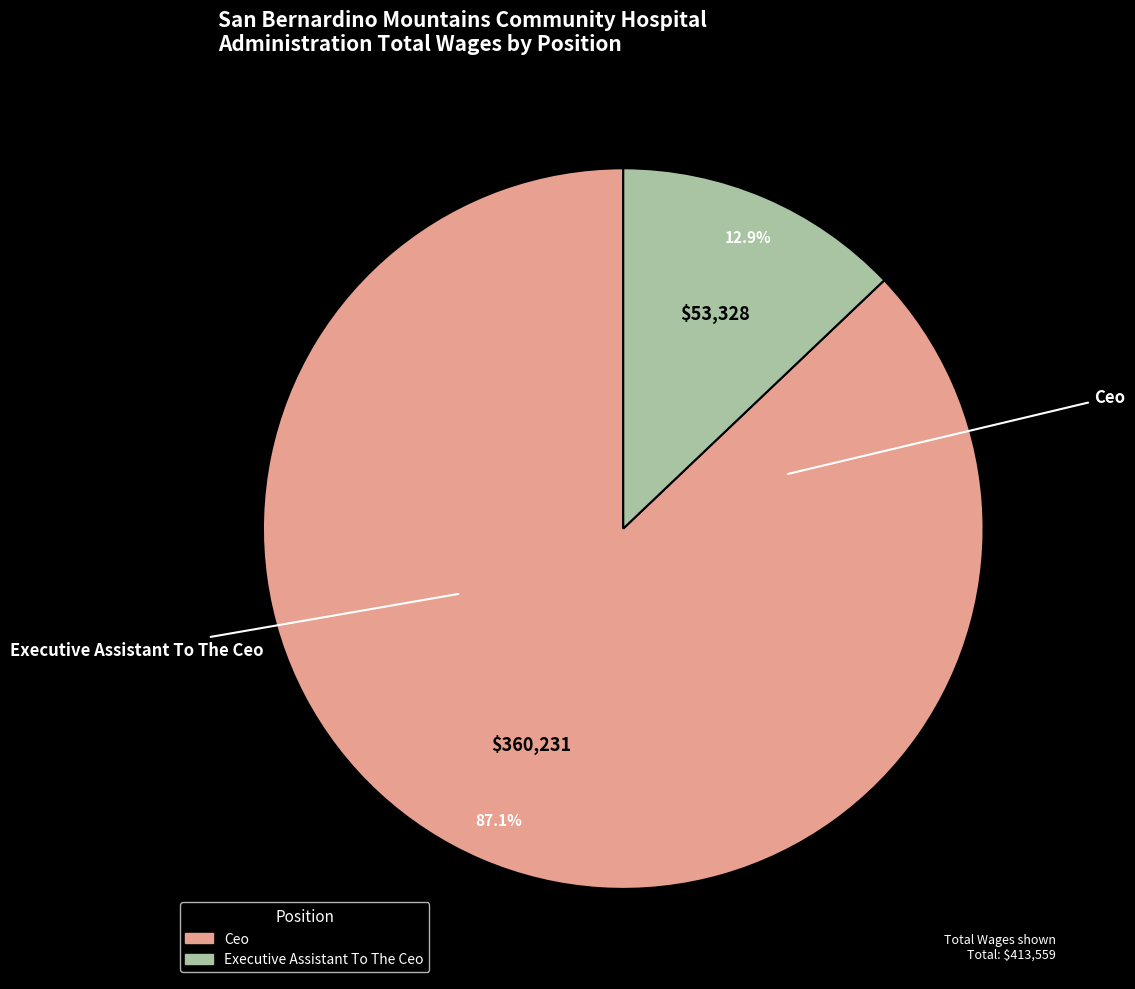

Which has a higher value, Executive Assistant To The Ceo or Ceo?

Ceo